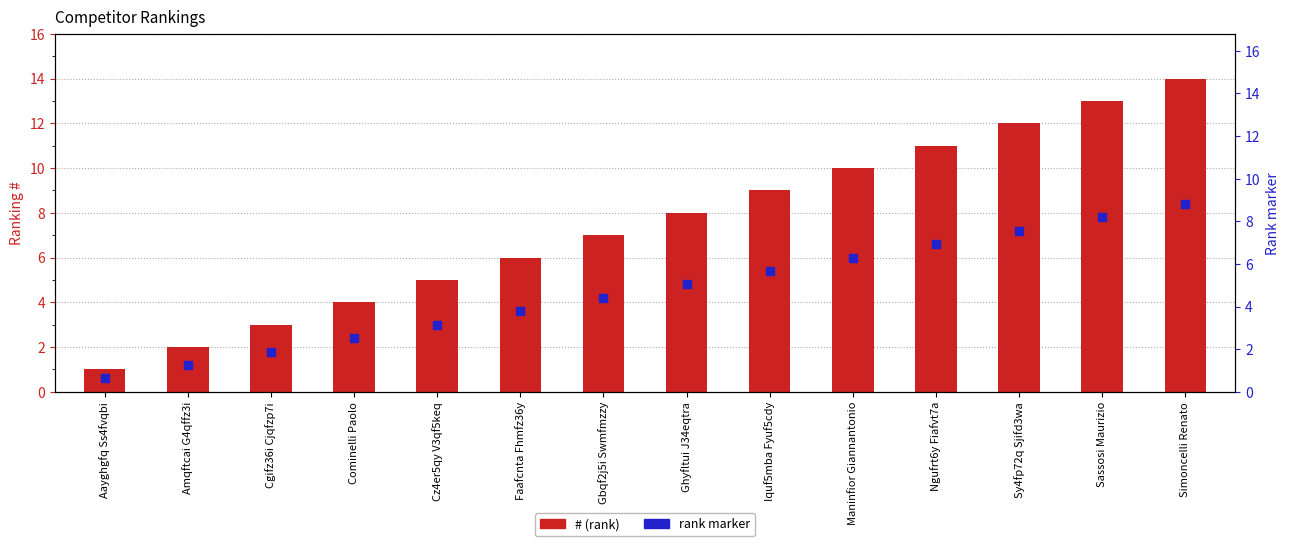

Is the value of rank marker at Faafcnta Fhmfz36y greater than the value of # at Aayghgfq Ss4fvqbi?

Yes